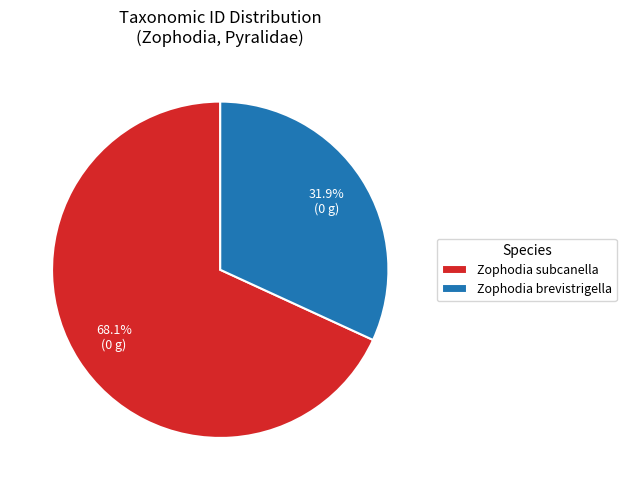

How many slices are in this pie chart?

2